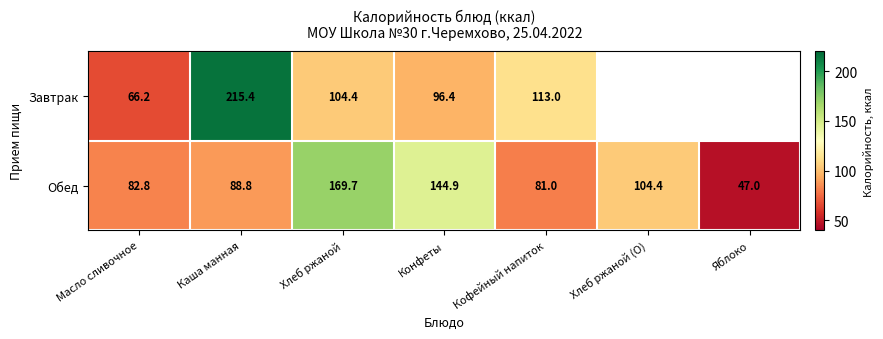

At how many categories does at least one series exceed 164?

2